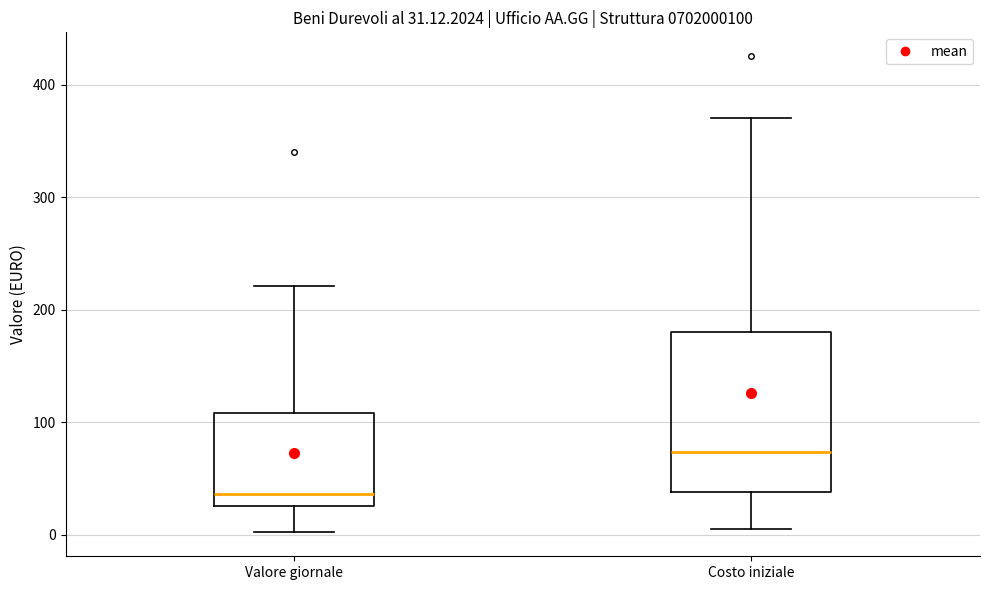

Comparing the boxes themselves (not the whiskers), which one is the tallest?

Costo iniziale